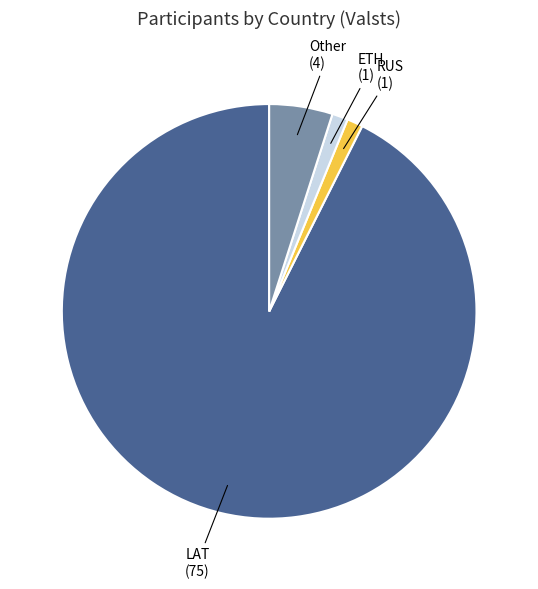

How many slices are in this pie chart?

4